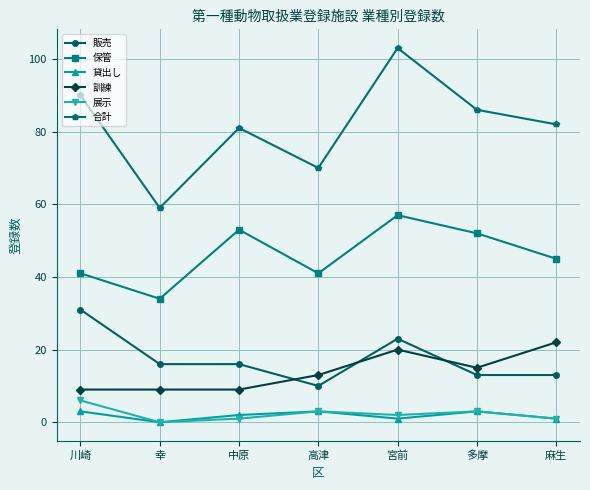

At how many categories does at least one series exceed 25?

7